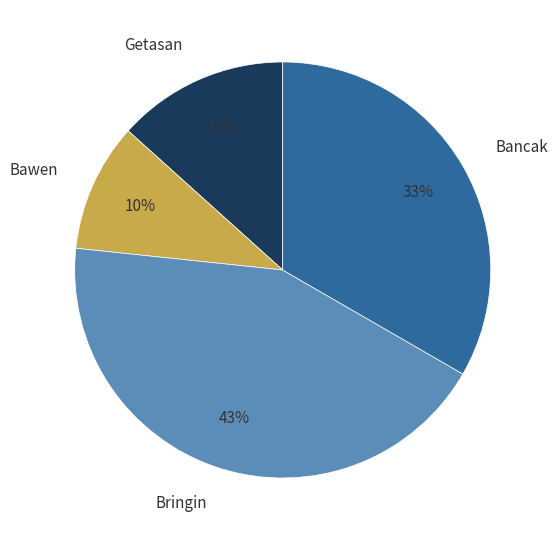

Is it true that Getasan is 13% of the pie?

True